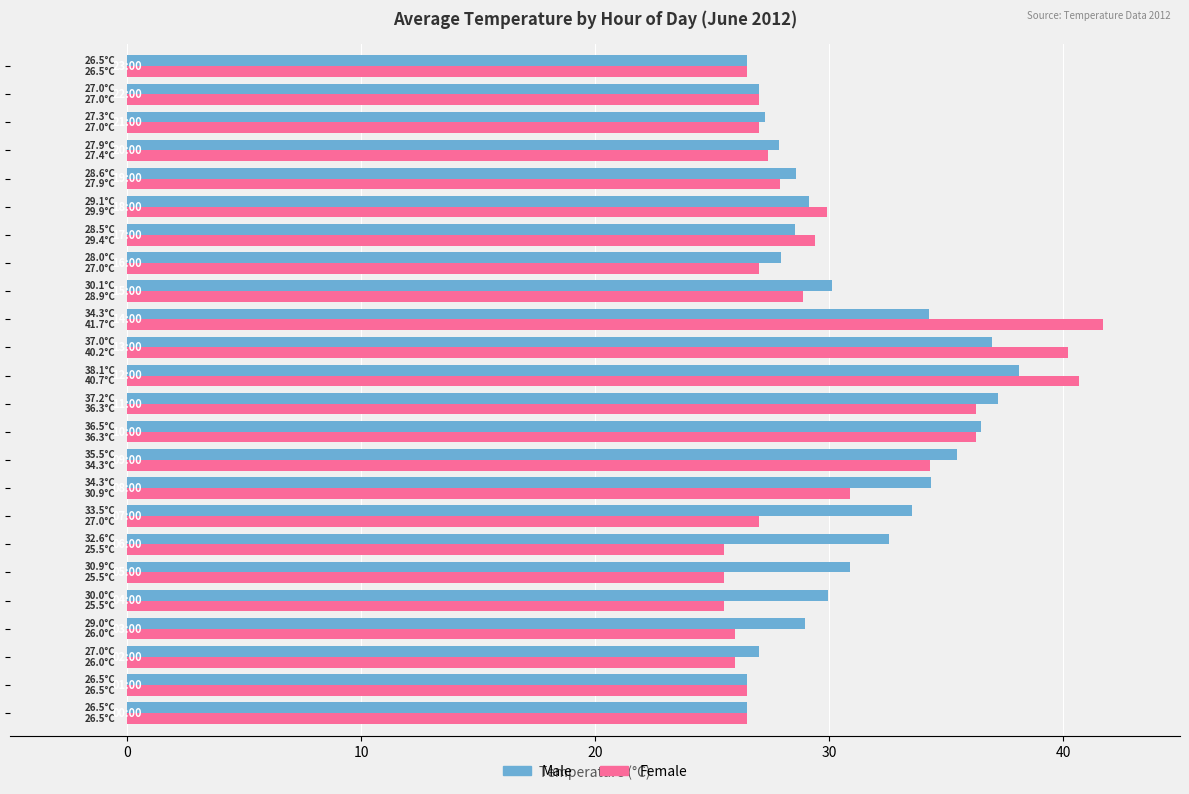

What is the difference between the second highest and second lowest values in the Male series?

10.7